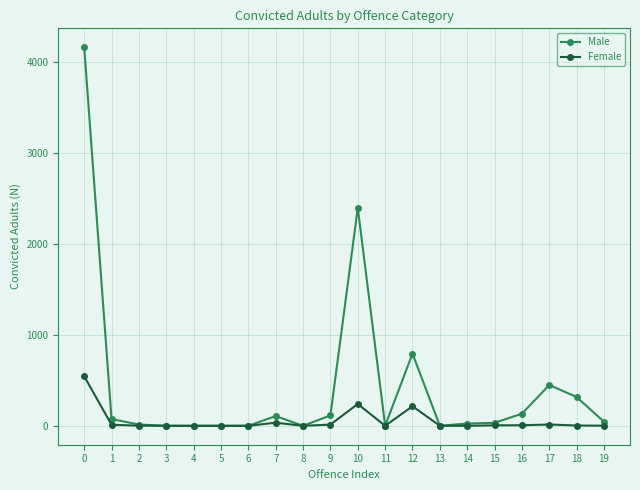

True or false: Male has more than 0 points higher than both neighbors.

True